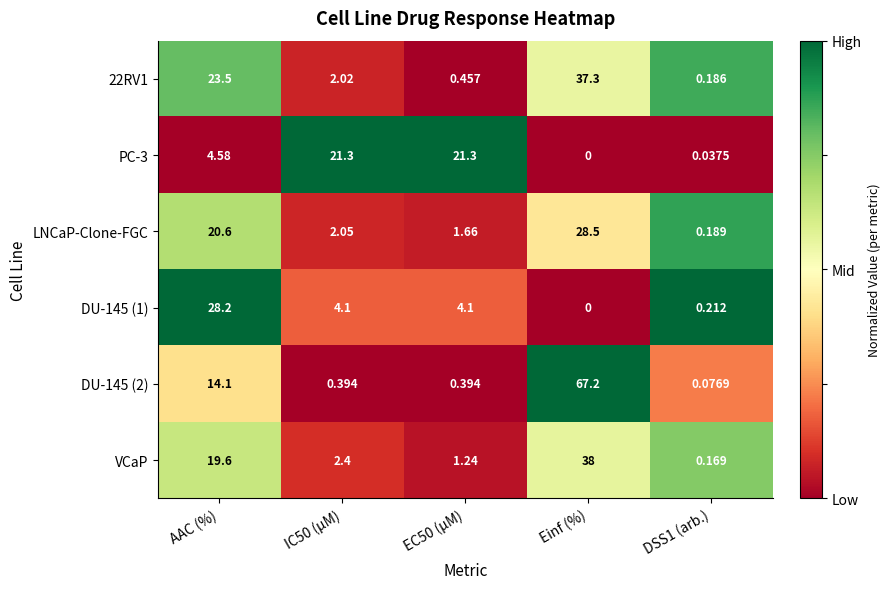

Count the number of data series in this chart.

6